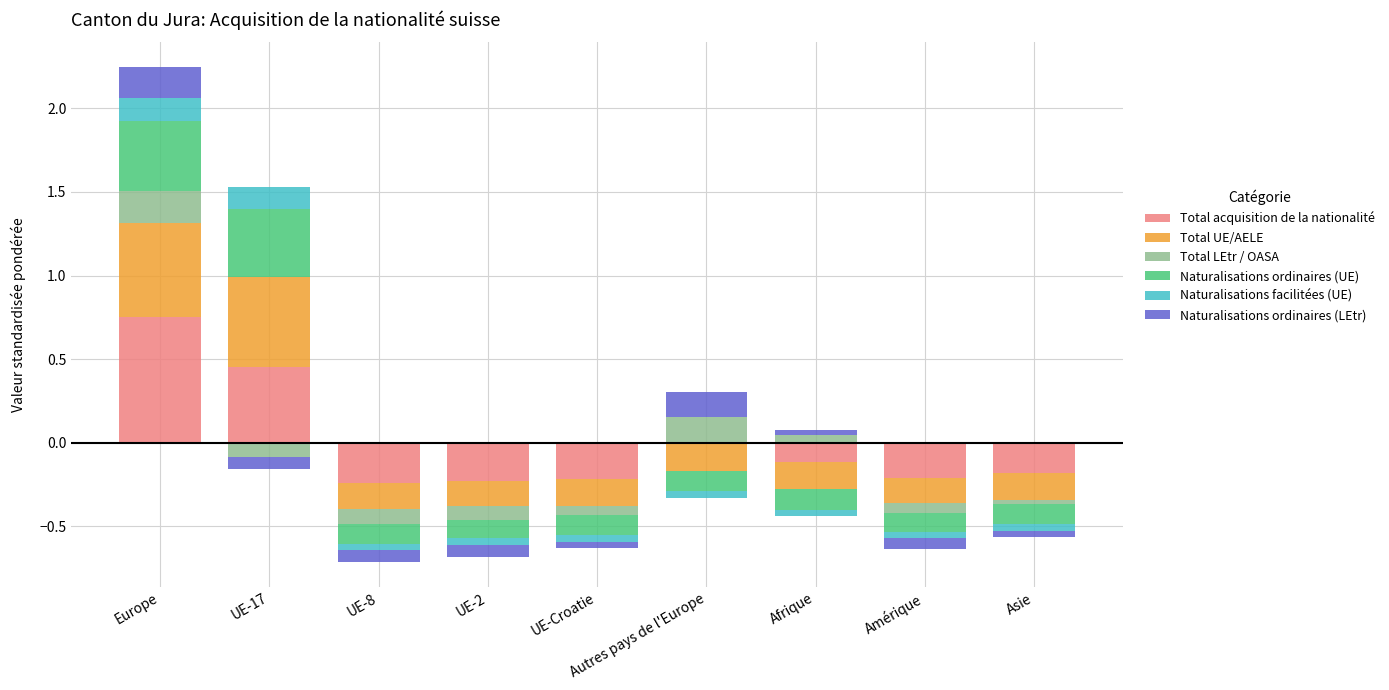

List the labels in order of Total UE/AELE value, smallest first.

UE-8, UE-2, UE-Croatie, Autres pays de l'Europe, Afrique, Amérique, Asie, UE-17, Europe